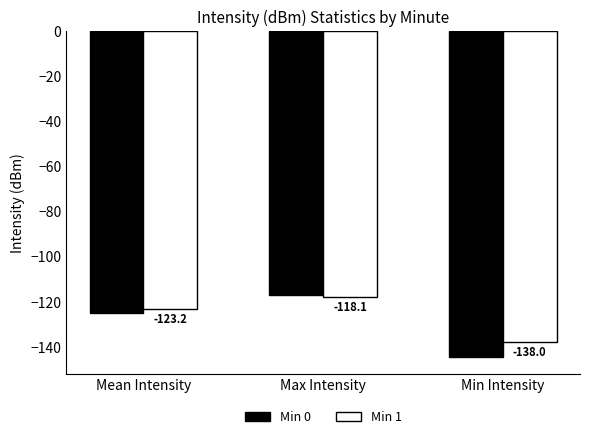

Which series has the largest total across all categories?

Min 1